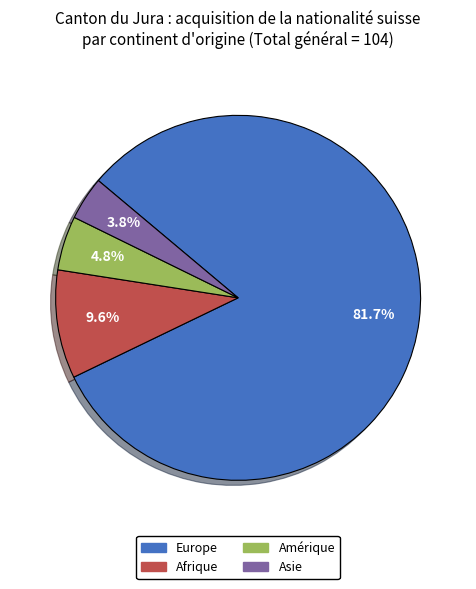

What percentage is the Afrique slice, to the nearest percent?

10%